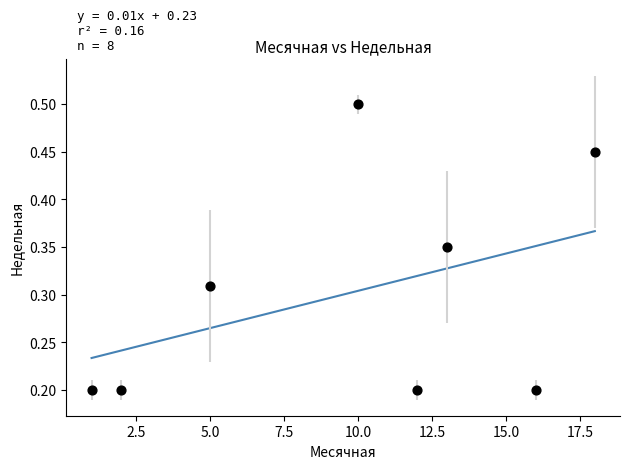

What is the range of X values (max minus min)?

17.0